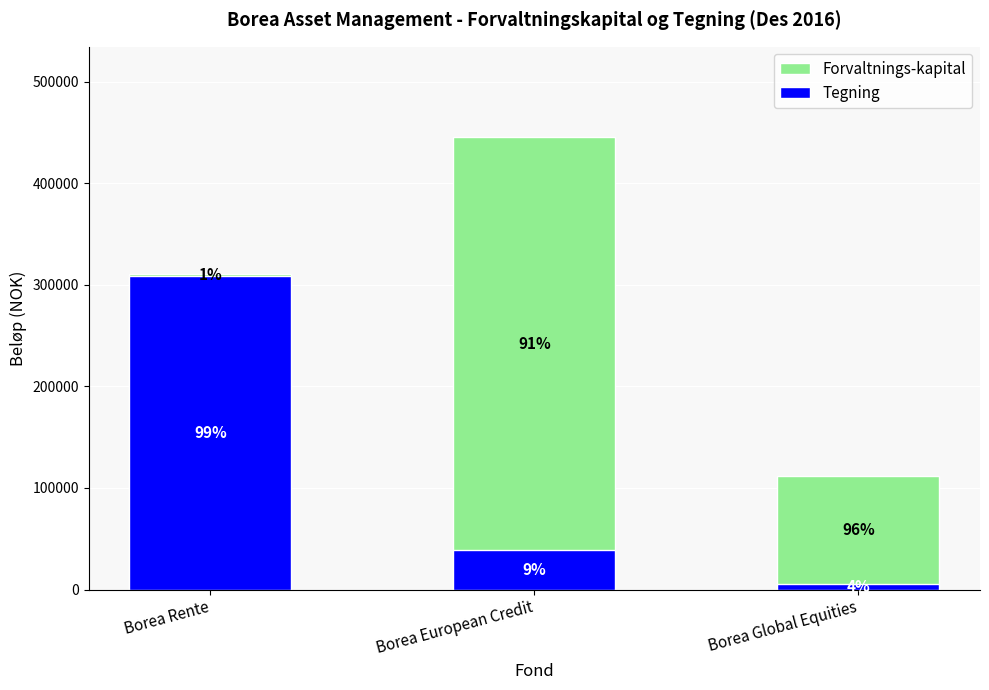

Where is Tegning nearest to the value 156800?

Borea European Credit